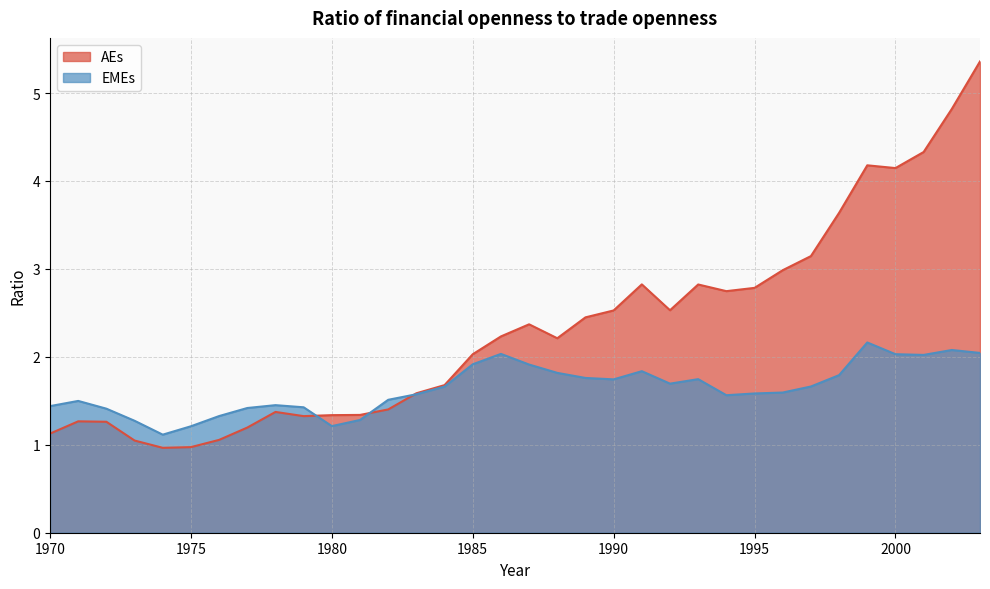

Rank the categories by EMEs value from highest to lowest.

1999, 2002, 2003, 1986, 2000, 2001, 1985, 1987, 1991, 1988, 1998, 1989, 1993, 1990, 1992, 1997, 1984, 1996, 1995, 1983, 1994, 1982, 1971, 1978, 1970, 1979, 1977, 1972, 1976, 1981, 1973, 1980, 1975, 1974